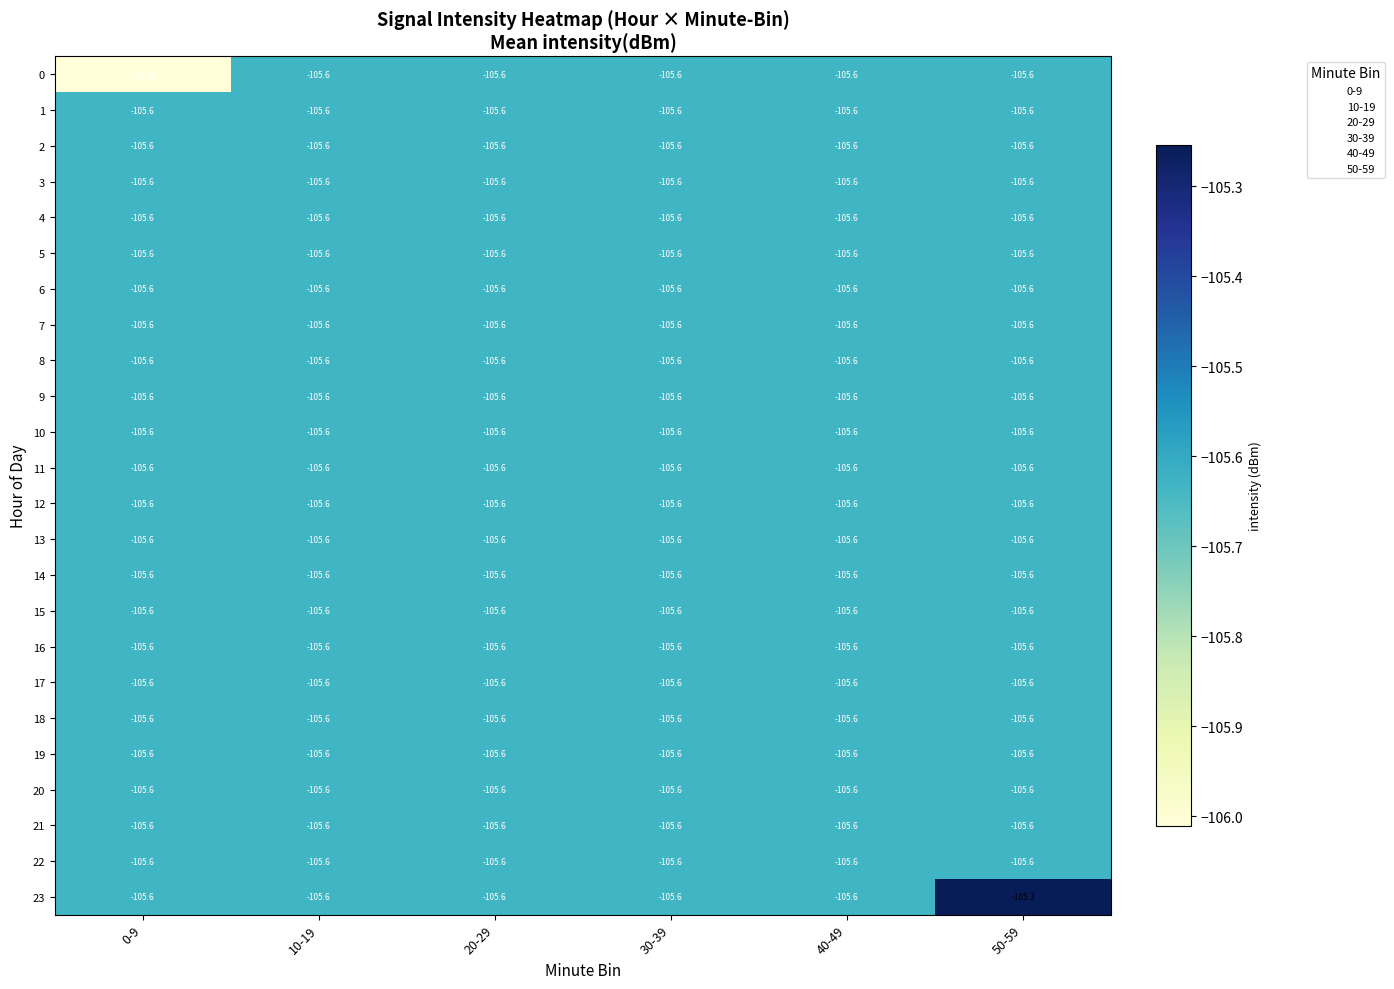

True or false: 1 has a value of -105.6 at 10-19.

True